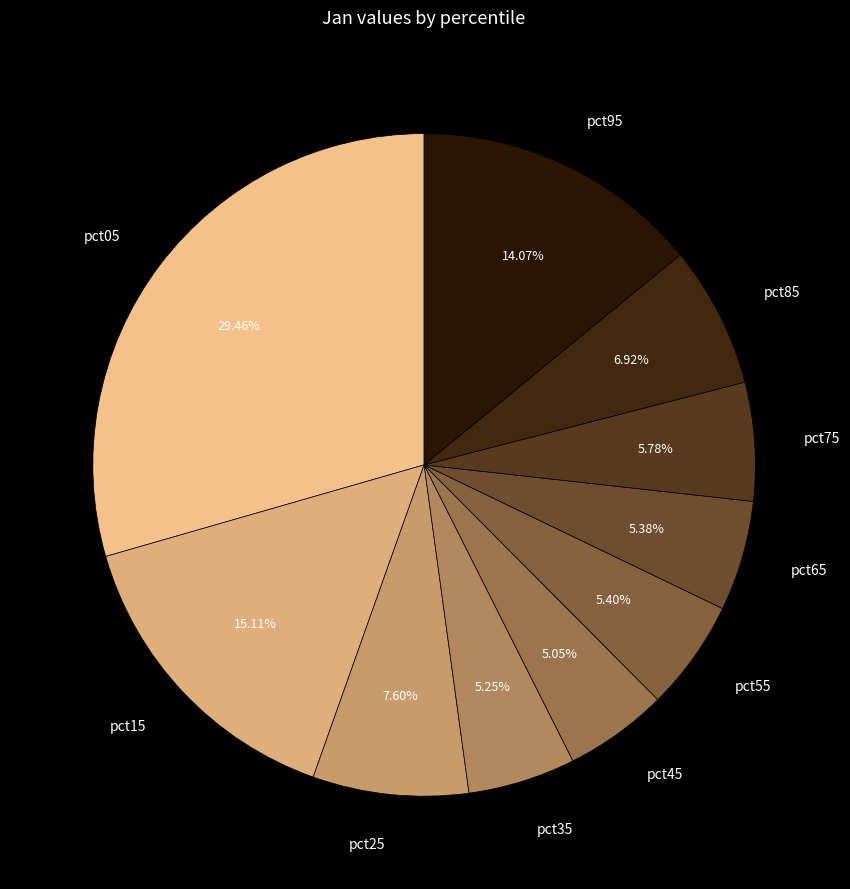

How many segments does this pie chart have?

10